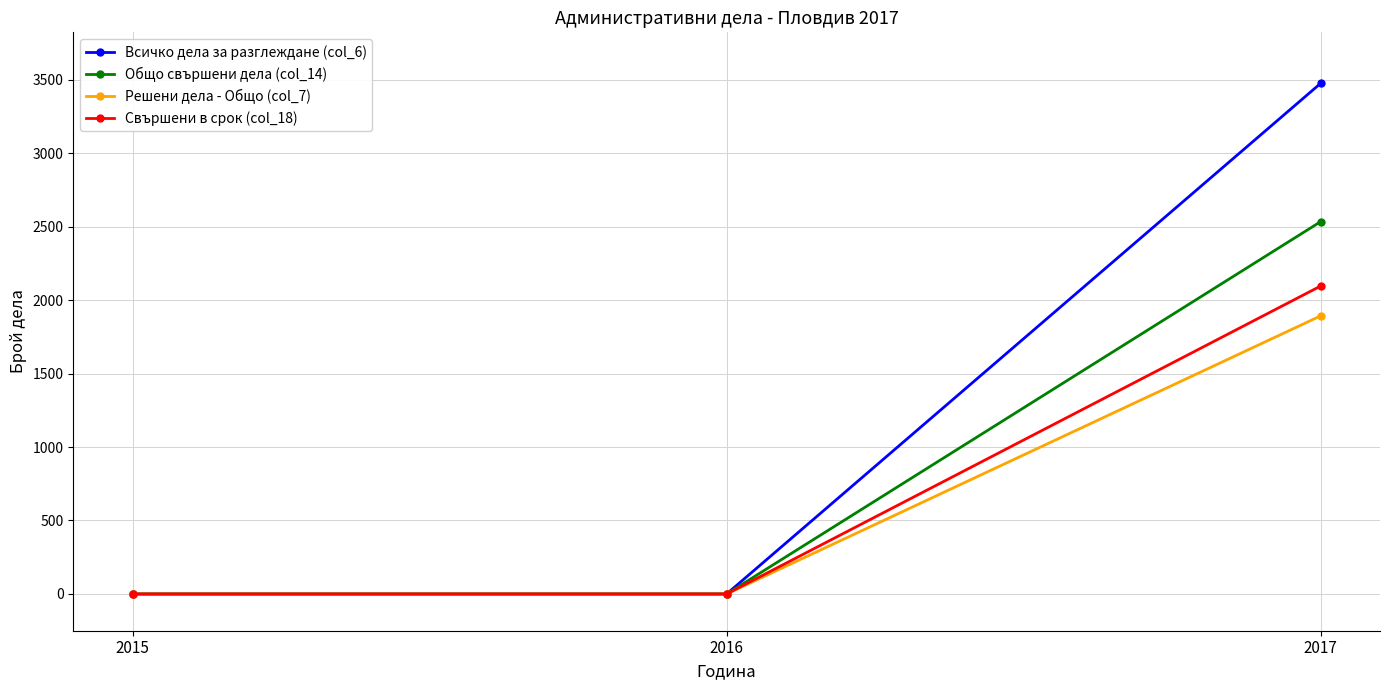

Which series has the largest range (max minus min)?

Всичко дела за разглеждане (col_6)